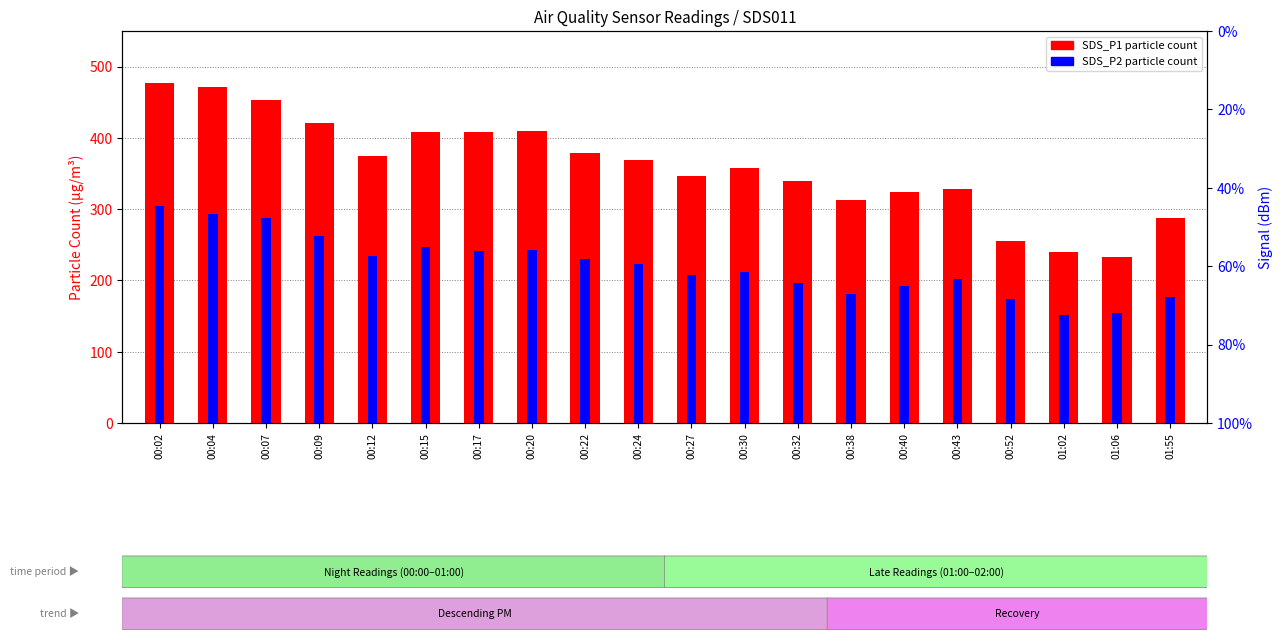

Where does the SDS_P2 (PM2.5) series first go above 223?

00:02